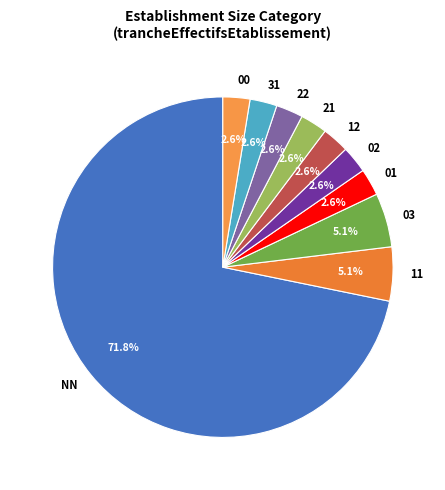

Does NN represent more than half of the total?

Yes